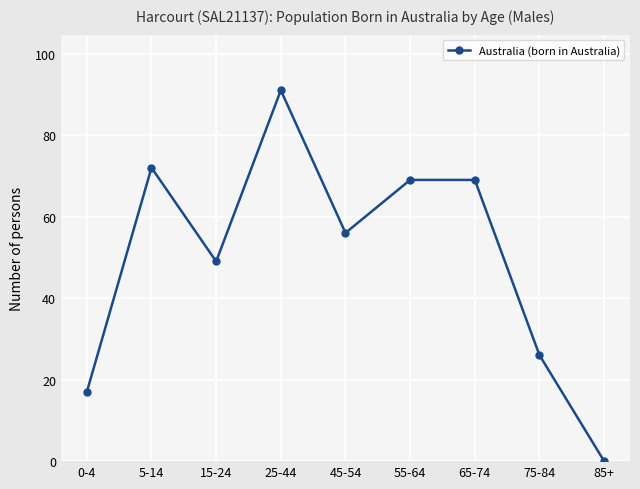

What is the value of the 4th point from the left?

91